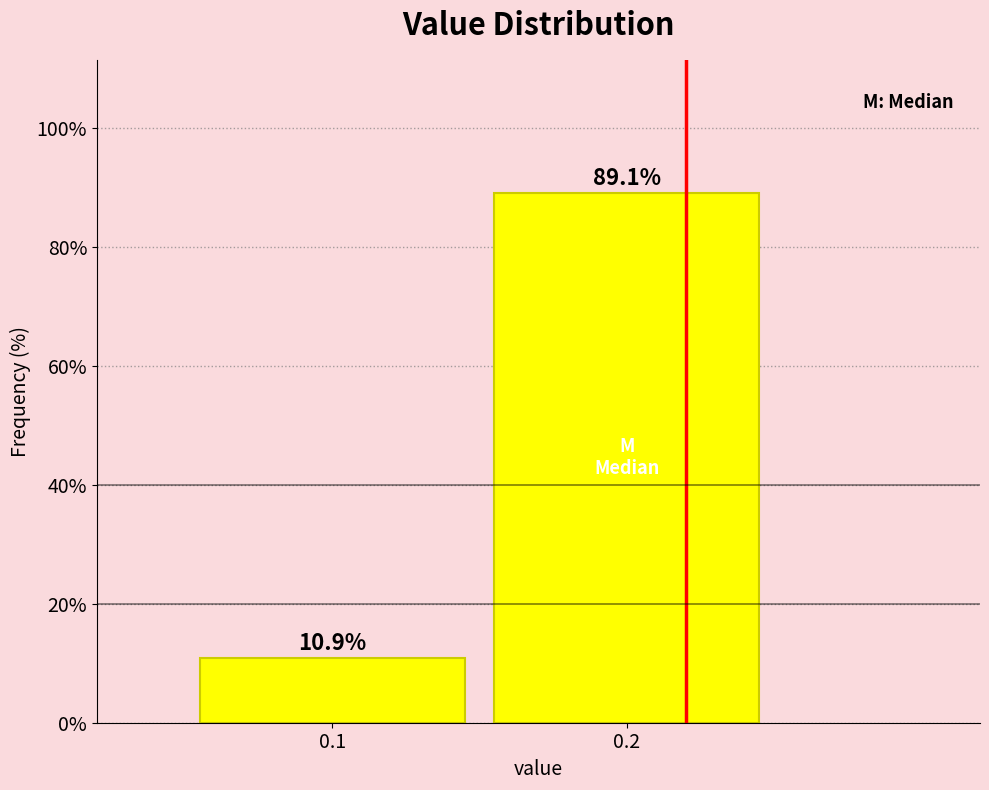

Reading left to right, list all the values displayed in this chart.

0.1=10.9	0.2=89.1